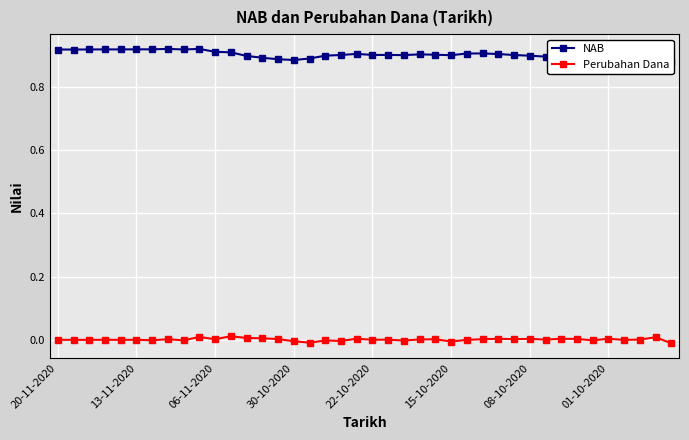

What is the spread (max minus min) of values at 01-10-2020?

0.9